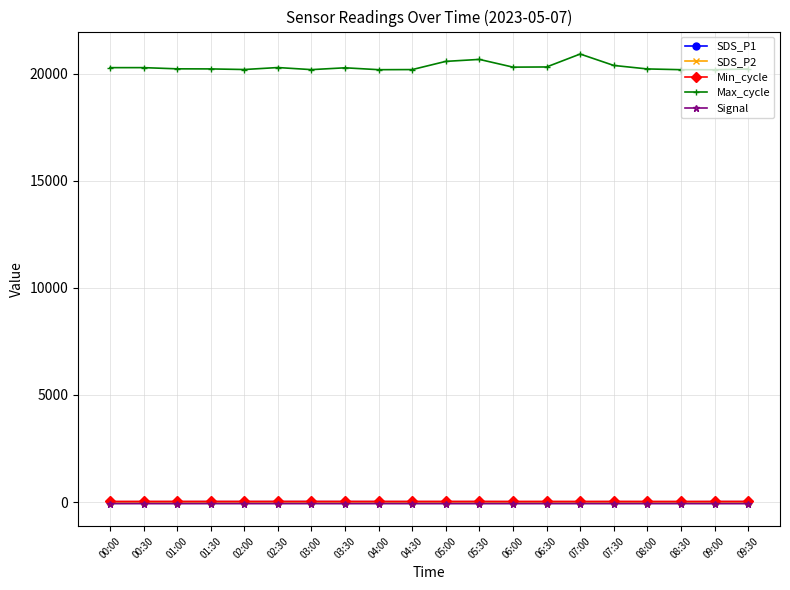

At which label does Max_cycle reach its peak?

07:00